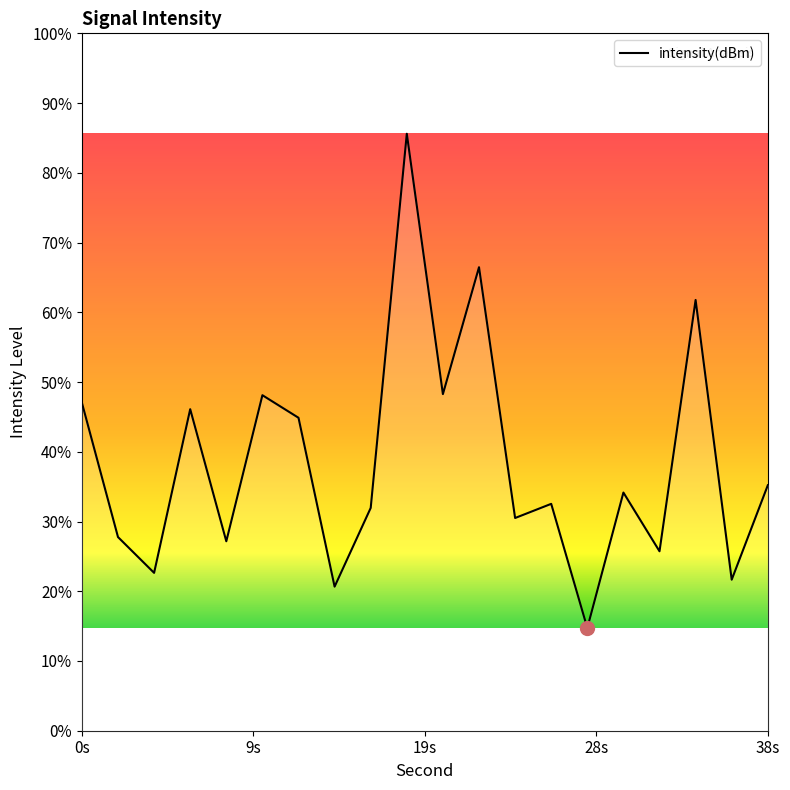

The value at 0s is -47.4. True or false?

False